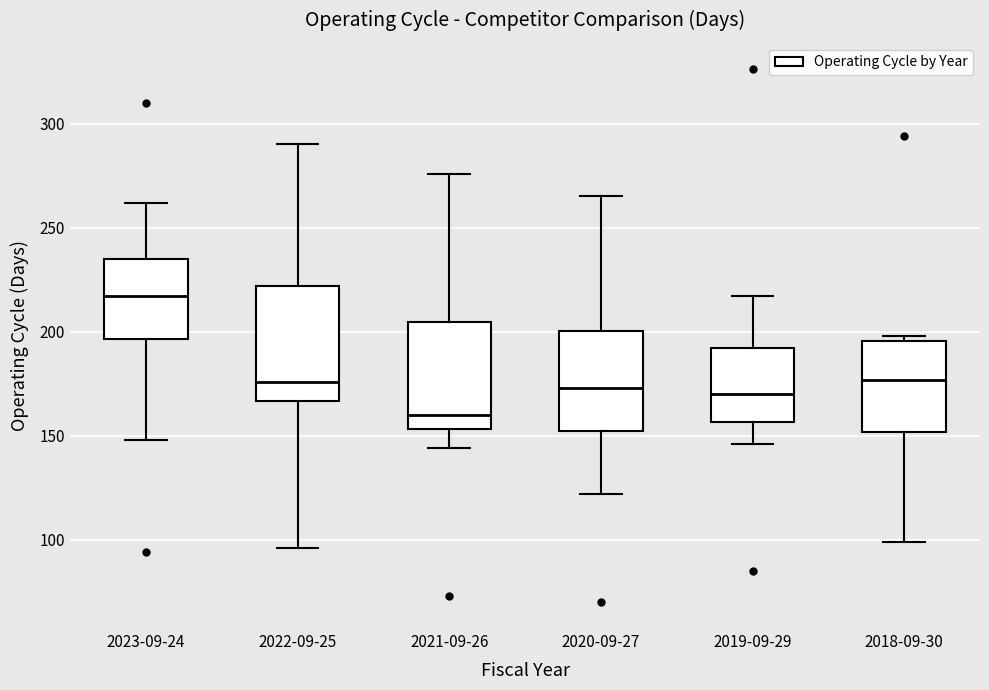

Which box's median line is the lowest?

2021-09-26